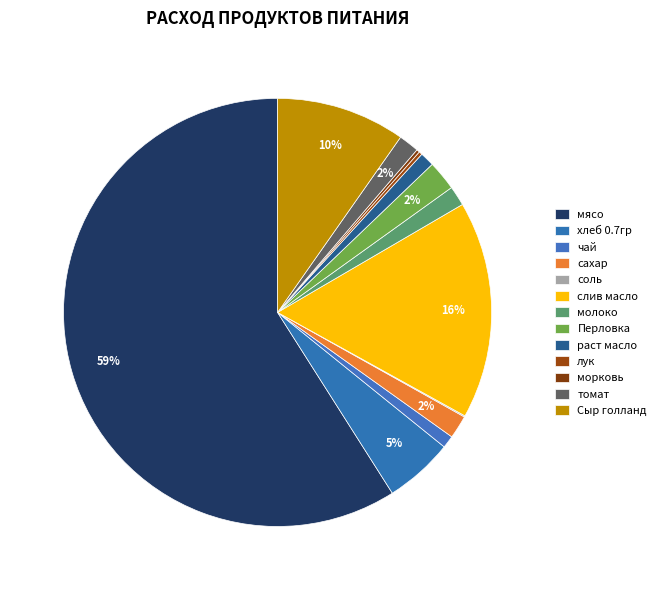

How many segments does this pie chart have?

13